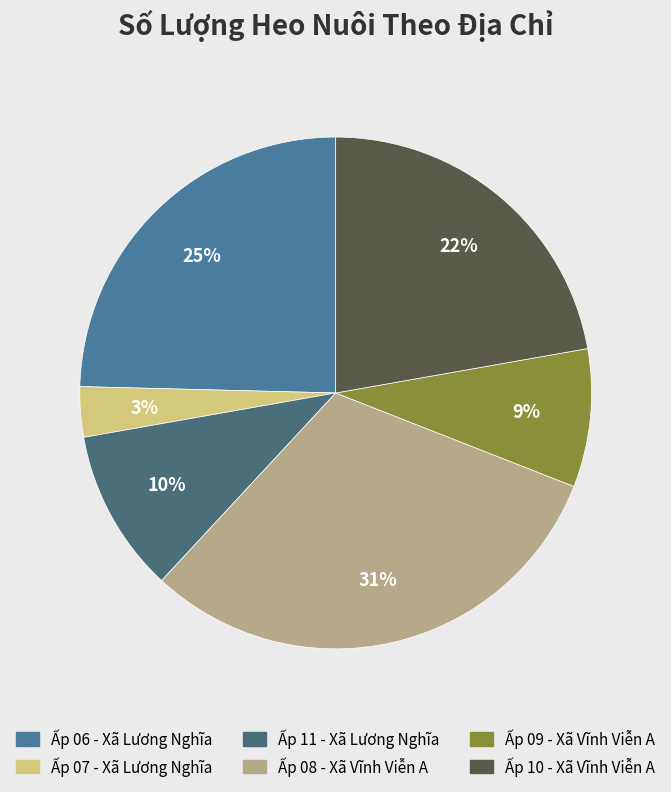

Between Ấp 08 - Xã Vĩnh Viễn A and Ấp 11 - Xã Lương Nghĩa, which is larger?

Ấp 08 - Xã Vĩnh Viễn A